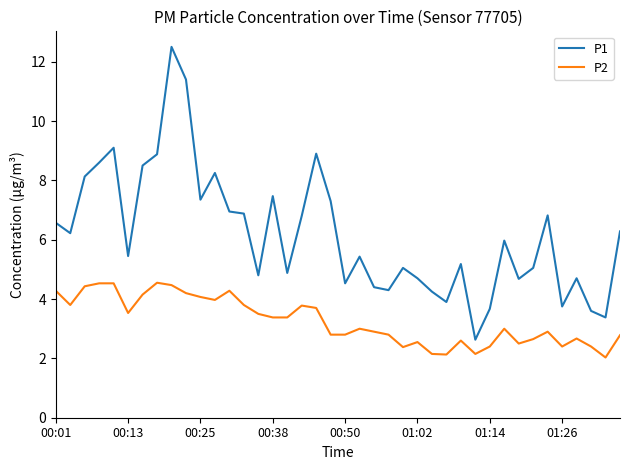

List the series in order of their overall mean, highest first.

P1, P2